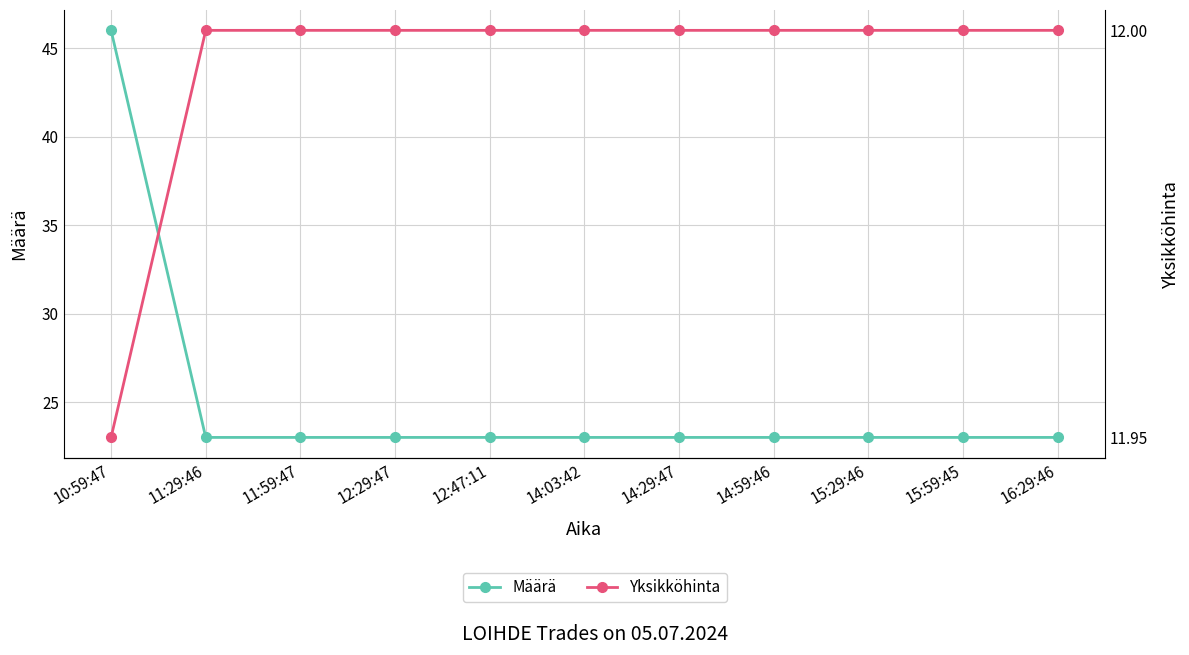

Which series has the largest total across all categories?

Määrä